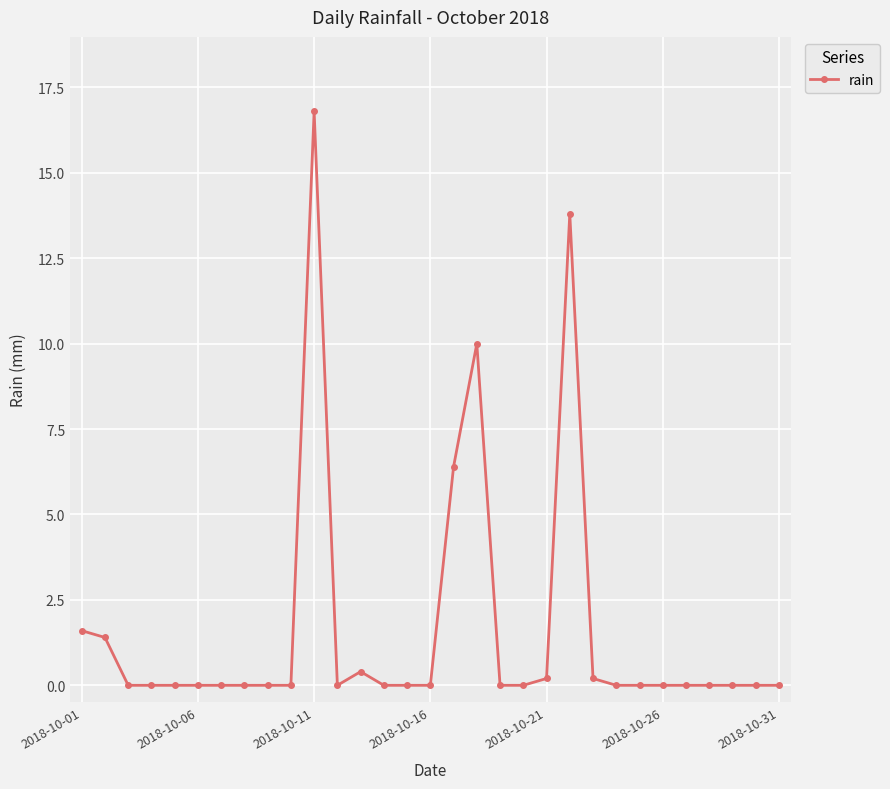

Count the number of categories in the chart.

31